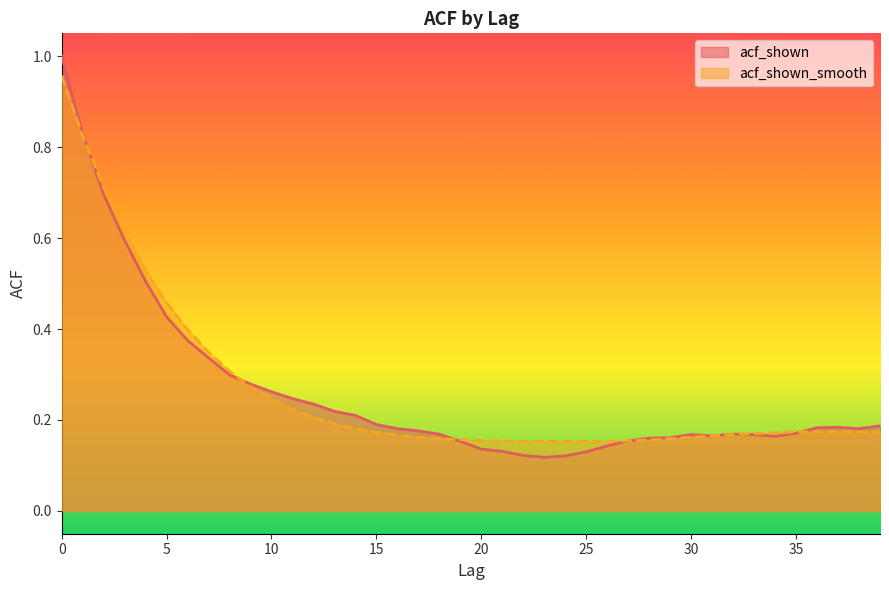

What is the difference between the maximum and minimum values in the acf_shown series?

0.9